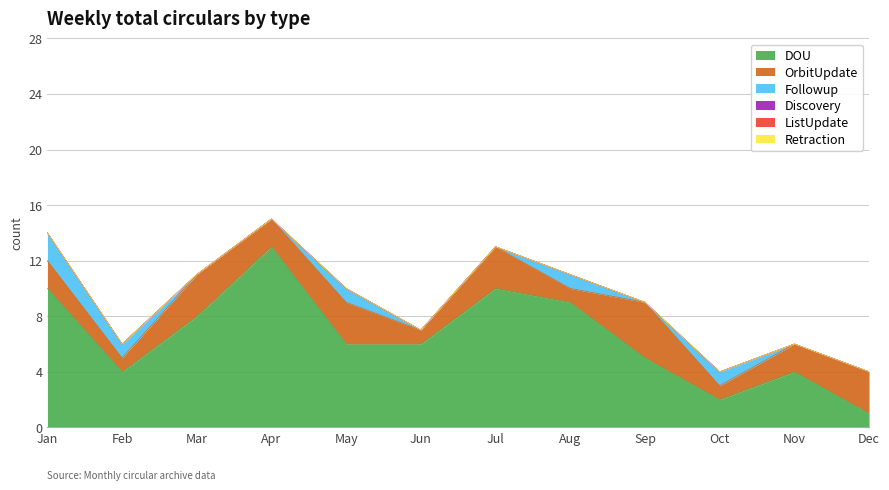

List the labels in order of DOU value, largest first.

Apr, Jan, Jul, Aug, Mar, May, Jun, Sep, Feb, Nov, Oct, Dec